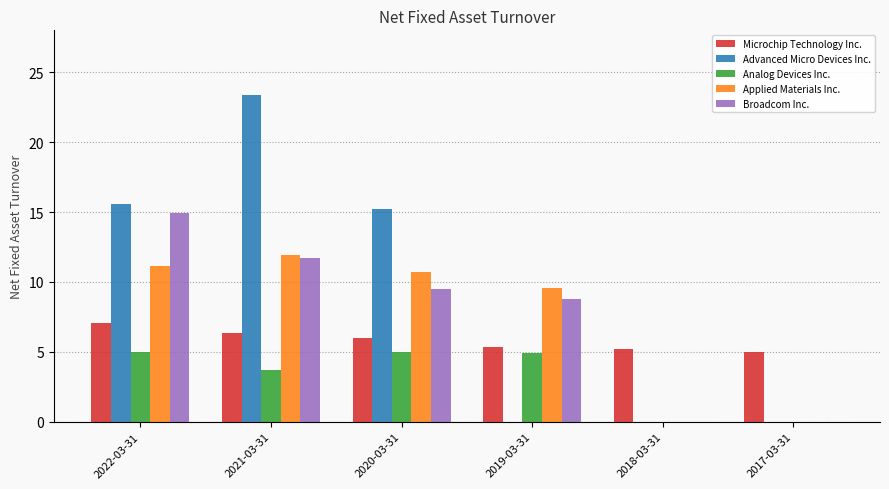

Does the chart contain stacked bars?

No